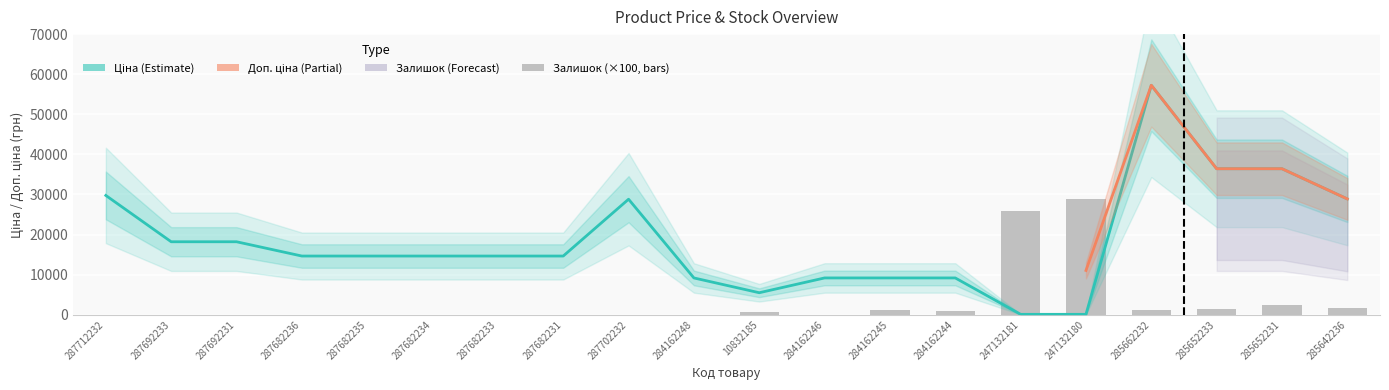

Reading left to right, what are all the values shown in this chart?

Ціна: 29761.5	18212.0	18212.0	14649.6	14649.6	14649.6	14649.6	14649.6	28821.8	9185.1	5497.3	9185.1	9185.1	9185.1	110.5	110.5	57235.5	36424.0	36424.0	28890.3
Залишок: 0.0	0.0	0.0	0.0	0.0	0.0	0.0	0.0	0.0	0.0	700.0	0.0	1100.0	900.0	26000.0	29000.0	1300.0	1500.0	2400.0	1700.0